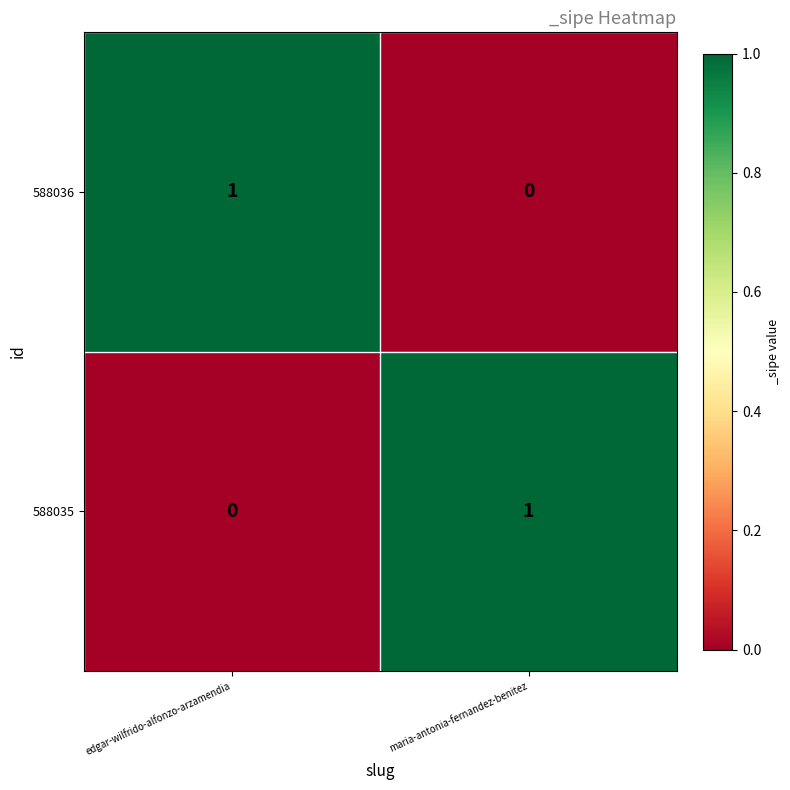

Which category has the lowest value in the 588035 series?

edgar-wilfrido-alfonzo-arzamendia